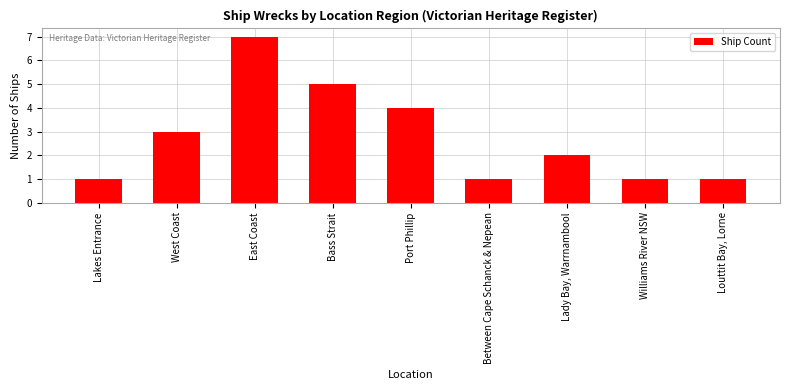

The value at Lady Bay, Warrnambool is 2. True or false?

True